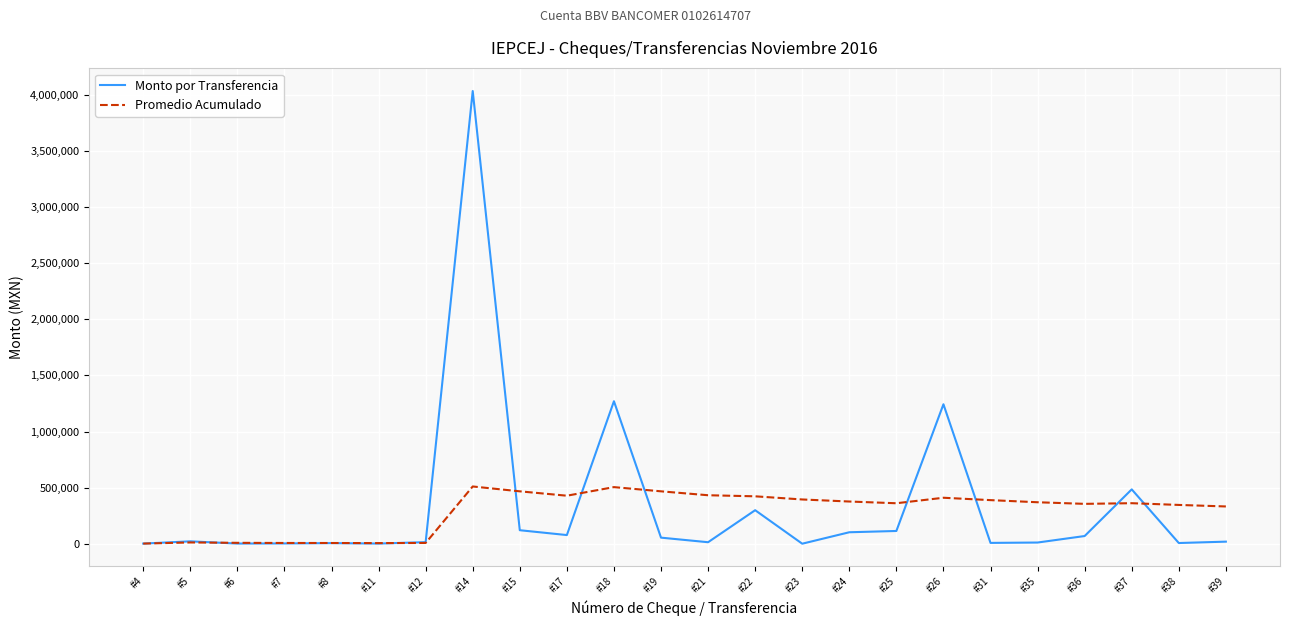

Read the Promedio Acumulado value at #5.

12785.5